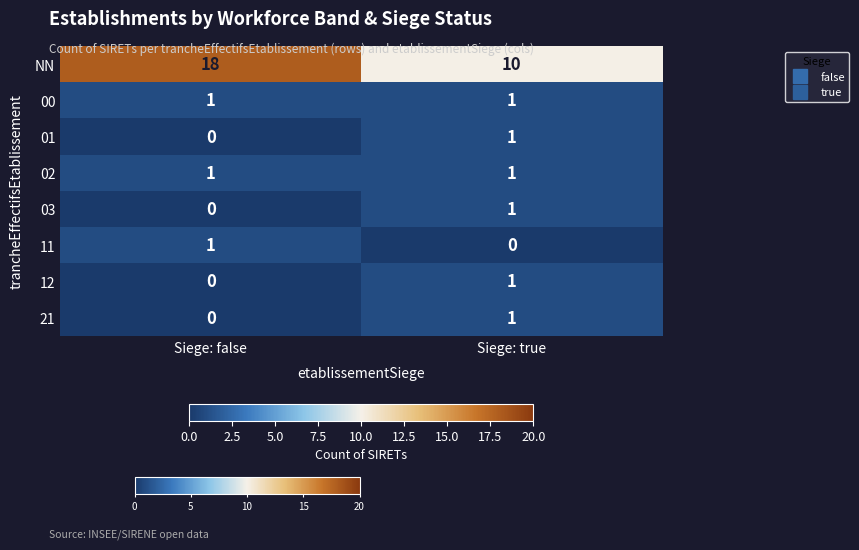

Between Siege: false and Siege: true, which series saw the biggest shift?

NN